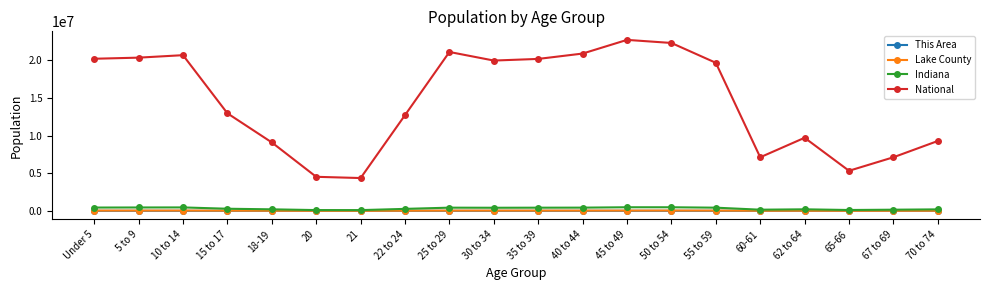

True or false: Lake County has more than 1 interior local peaks.

True